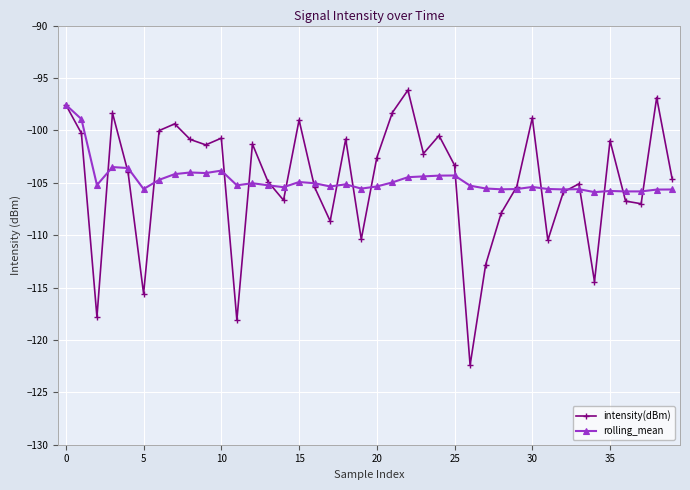

What is the value of the rolling_mean point at the 3rd from the left?

-105.2